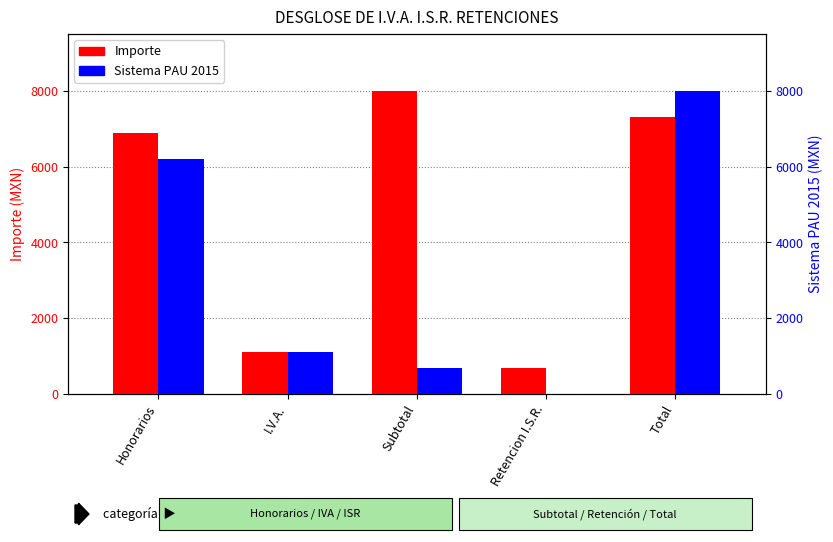

What is the difference between the second highest and second lowest values in the Sistema PAU 2015 series?

5517.2